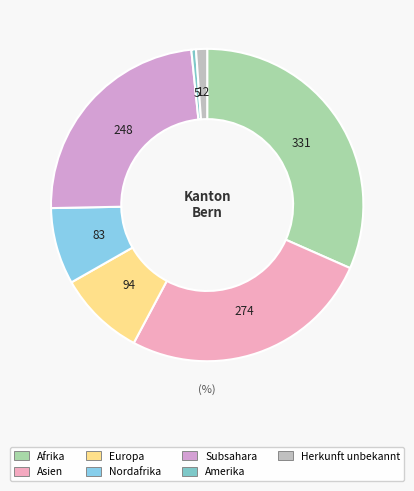

Which slice is the smallest?

Amerika